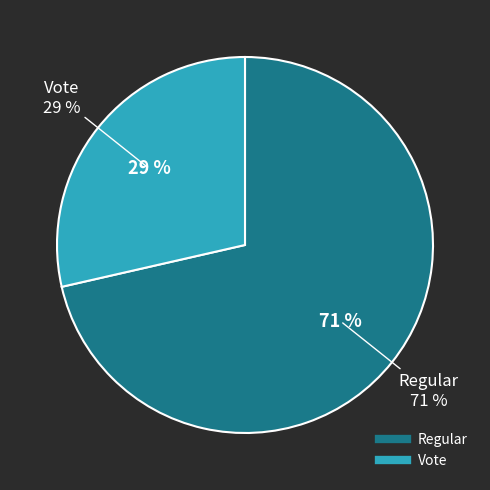

True or false: Regular accounts for 71% of the total.

True